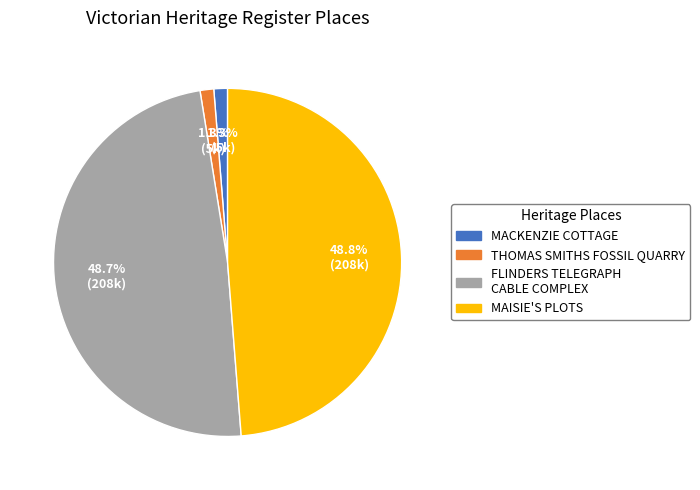

What percentage is the MAISIE'S PLOTS slice, to the nearest percent?

49%